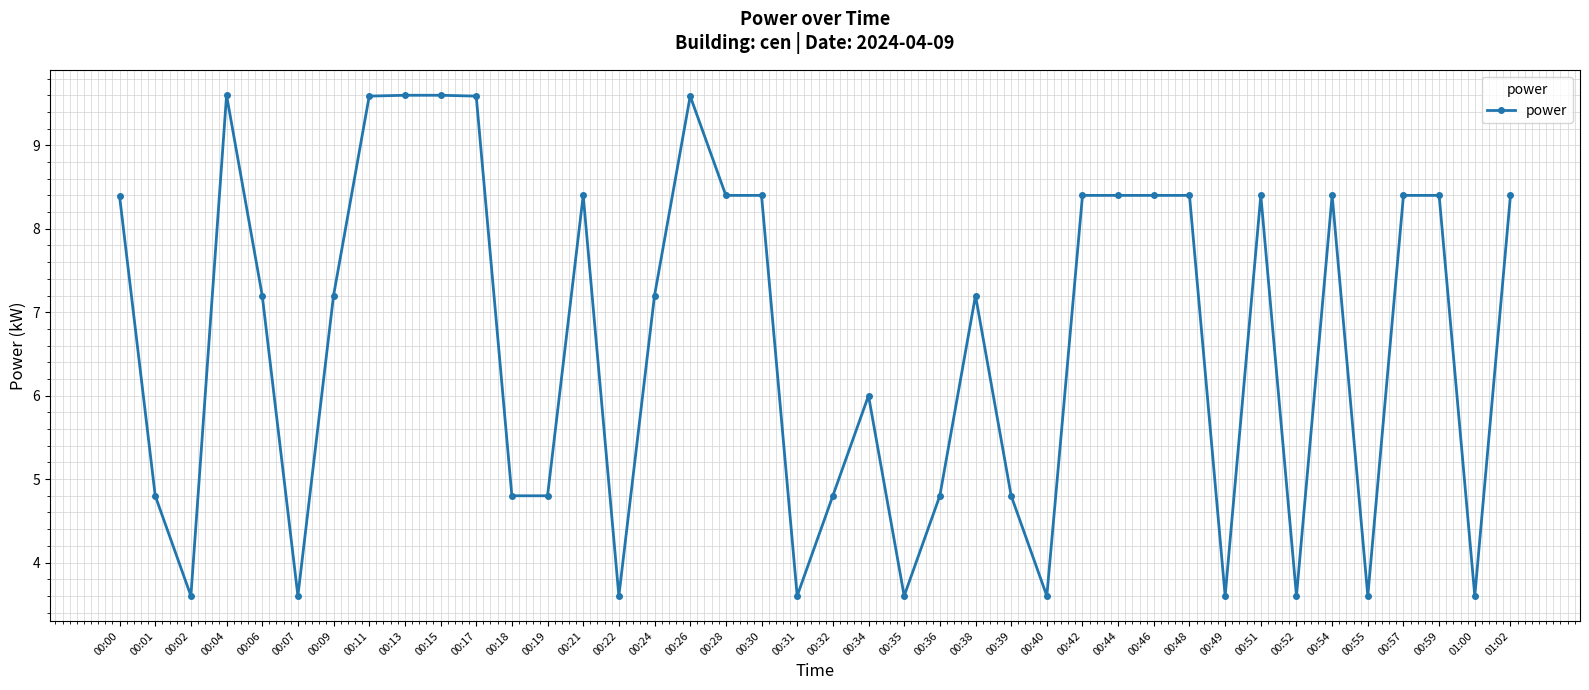

What is the maximum value shown in the chart?

9.6